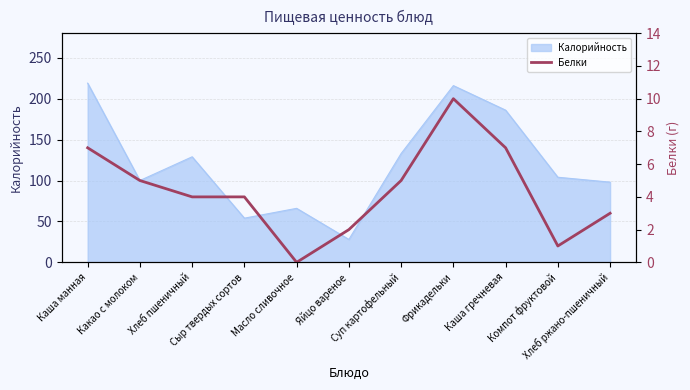

The chart shows a value of 3 at Фрикадельки. True or false?

False